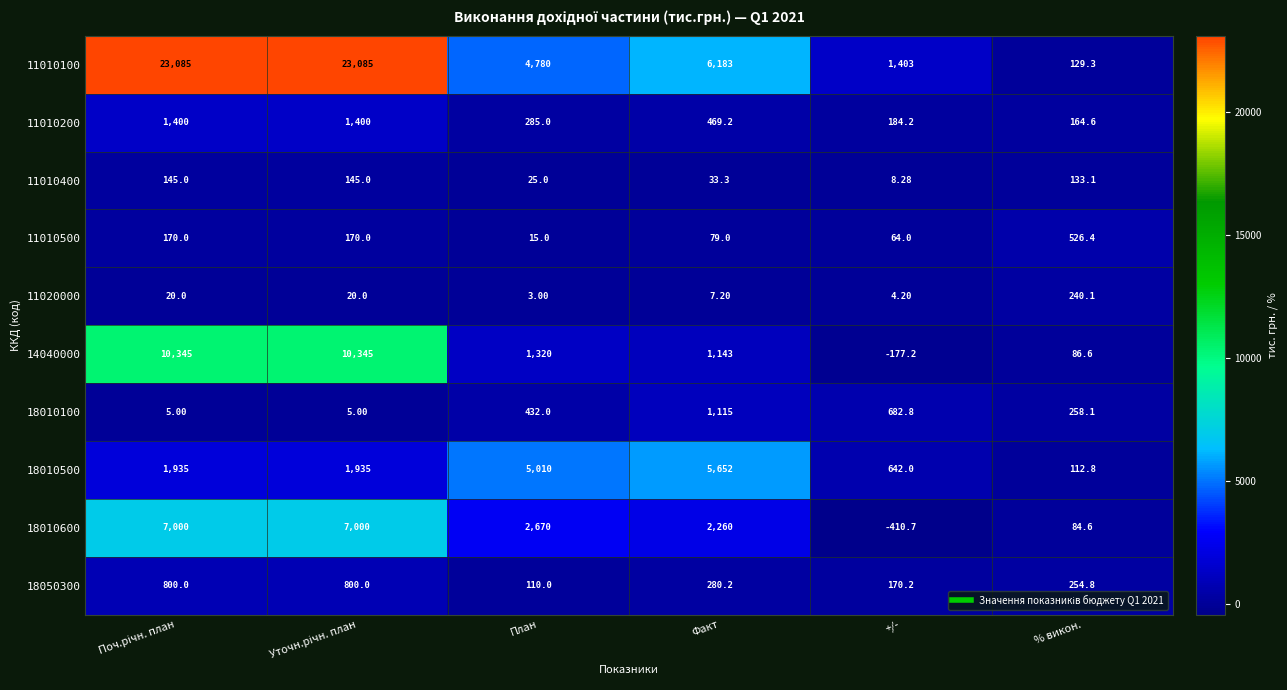

Which label corresponds to the smallest value in the chart?

+/-